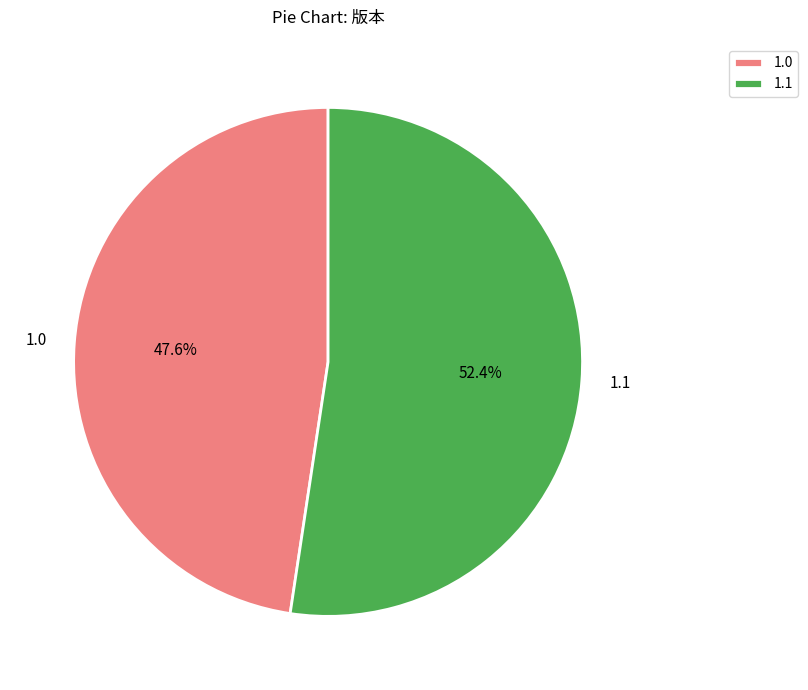

What is the smallest slice in the pie chart?

1.0